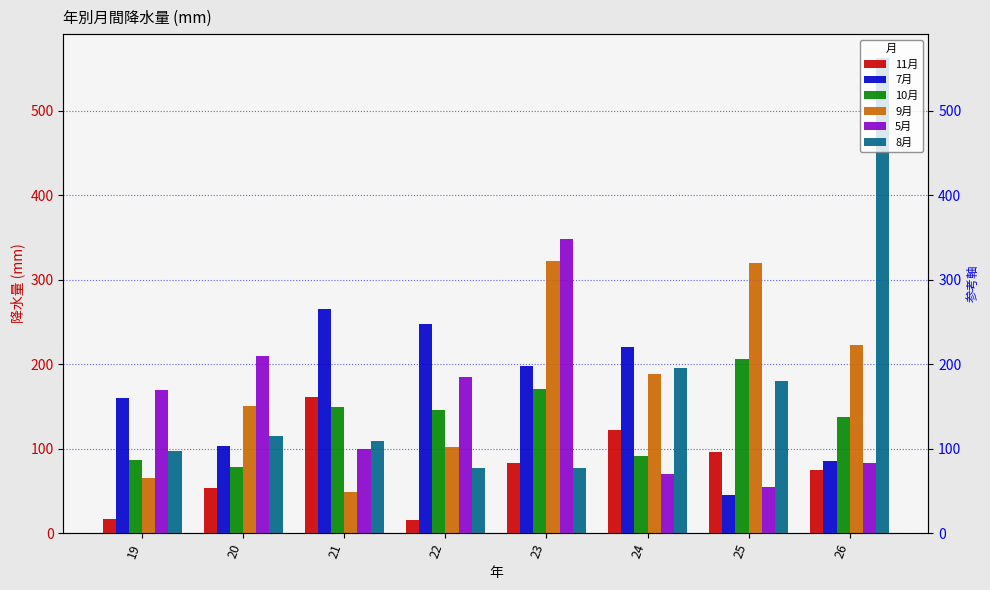

What is the average value of the 11月 series?

77.8